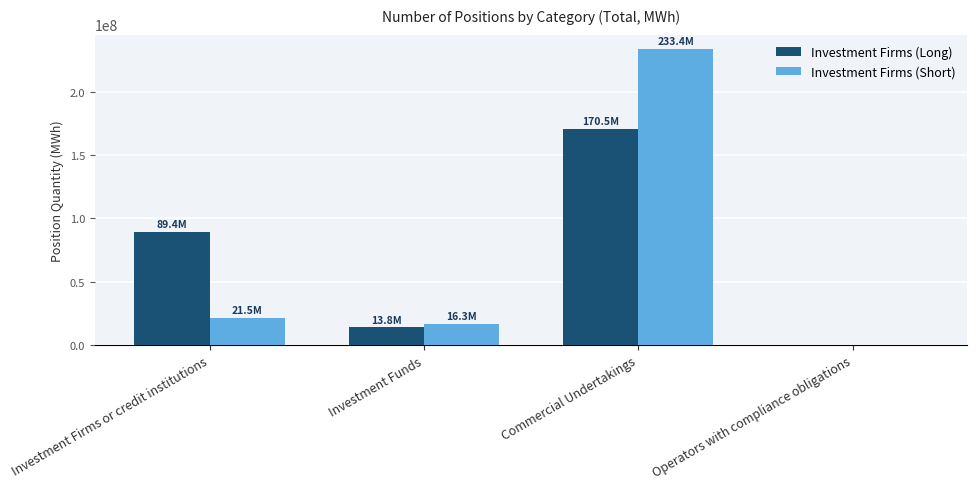

At which label is Investment Firms (Short) closest to 116711958?

Investment Firms or credit institutions